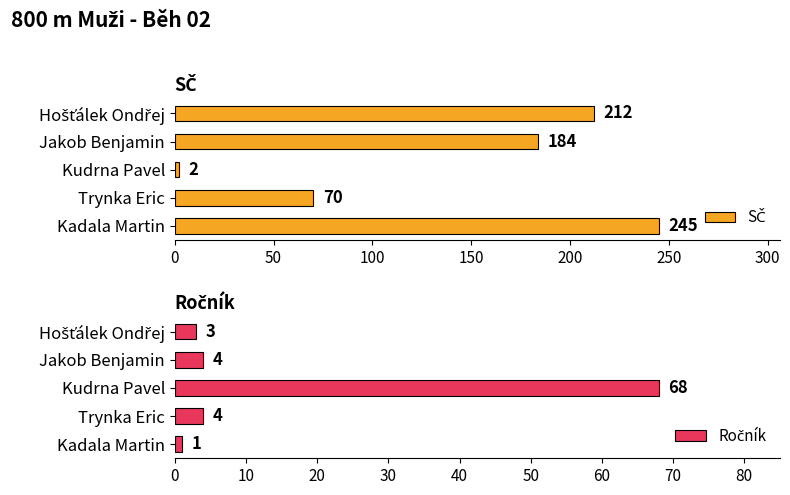

Are the bars grouped side by side (vs. stacked)?

Yes